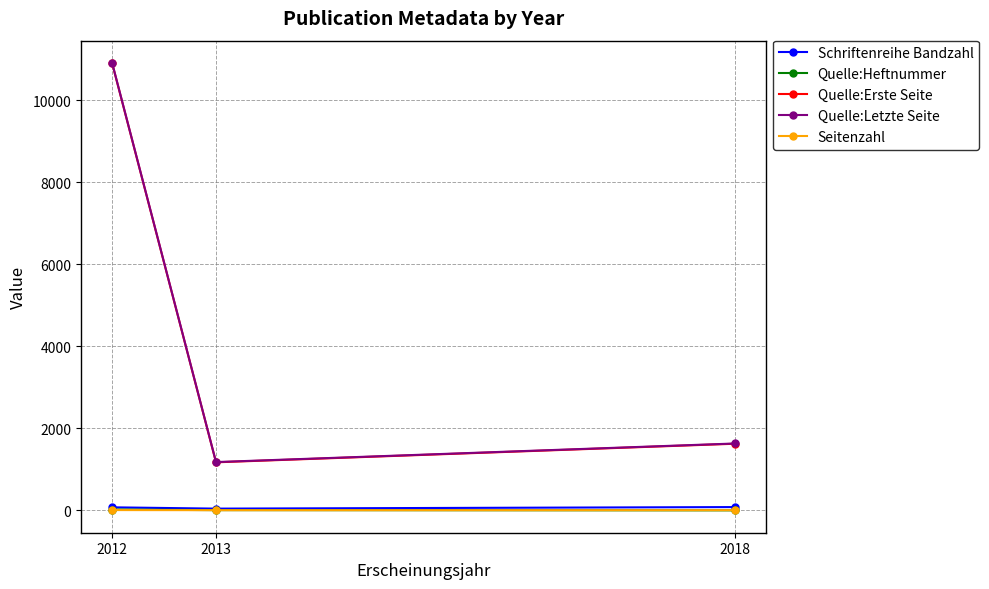

What is the average value of the Quelle:Erste Seite series?

4566